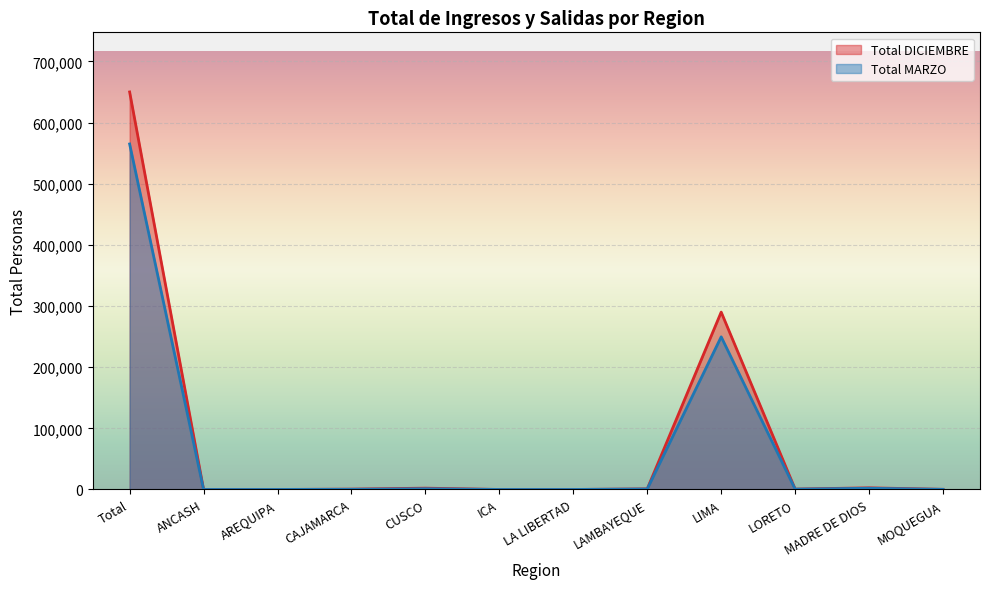

Where do Total MARZO and Total DICIEMBRE first cross each other?

AREQUIPA and CAJAMARCA